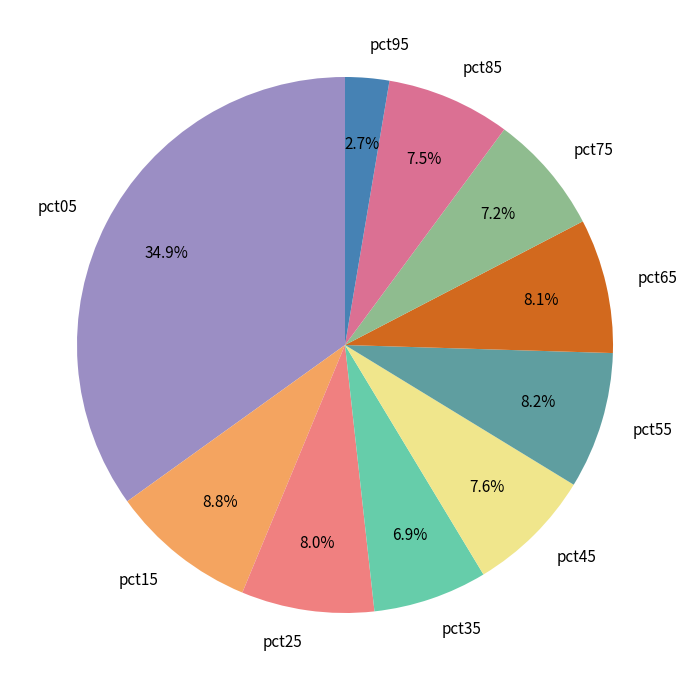

Count the number of slices in the pie.

10